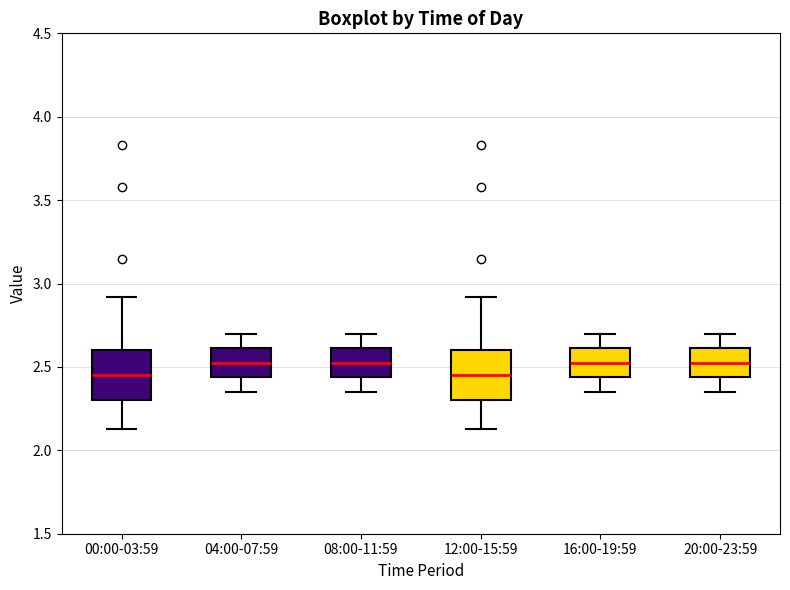

Reading left to right, transcribe this box plot: for each box, give where its median line is, the range the box spans, and where its two whiskers end, as read against the y-axis. The values are not printed on the chart, so give them approximately, as read against the axis.

00:00-03:59: median 2.45, box 2.30 to 2.60, whiskers 2.15 to 2.90
04:00-07:59: median 2.55, box 2.45 to 2.60, whiskers 2.35 to 2.70
08:00-11:59: median 2.55, box 2.45 to 2.60, whiskers 2.35 to 2.70
12:00-15:59: median 2.45, box 2.30 to 2.60, whiskers 2.15 to 2.90
16:00-19:59: median 2.55, box 2.45 to 2.60, whiskers 2.35 to 2.70
20:00-23:59: median 2.55, box 2.45 to 2.60, whiskers 2.35 to 2.70